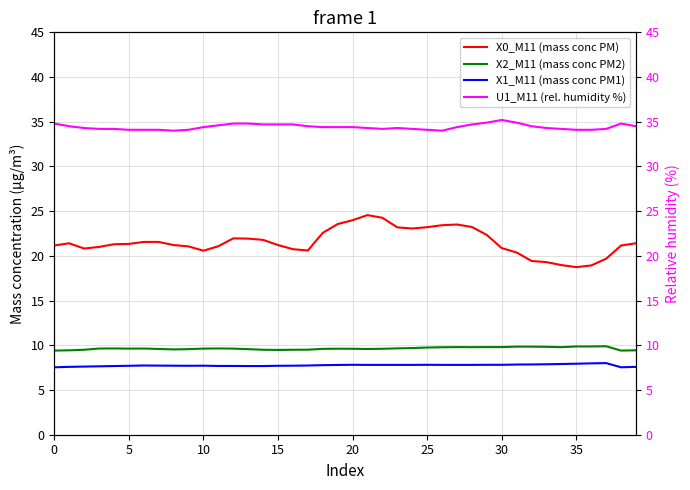

What is the sum of all X0_M11 (mass conc PM) values?

862.1